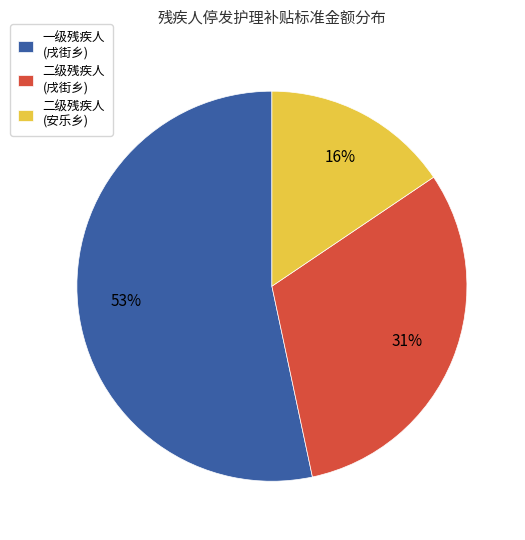

To the nearest percent, what is the average slice percentage?

33%